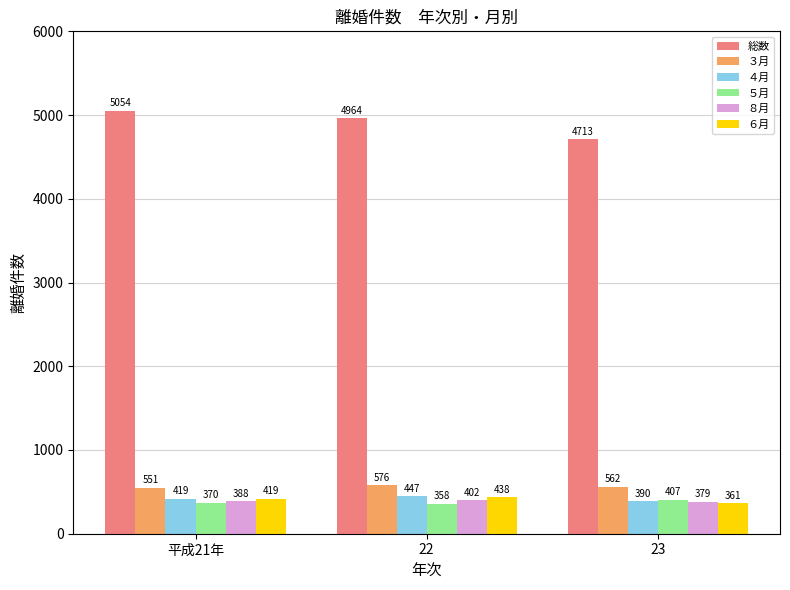

List the series in order of their peak value, highest first.

総数, ３月, ４月, ６月, ５月, ８月